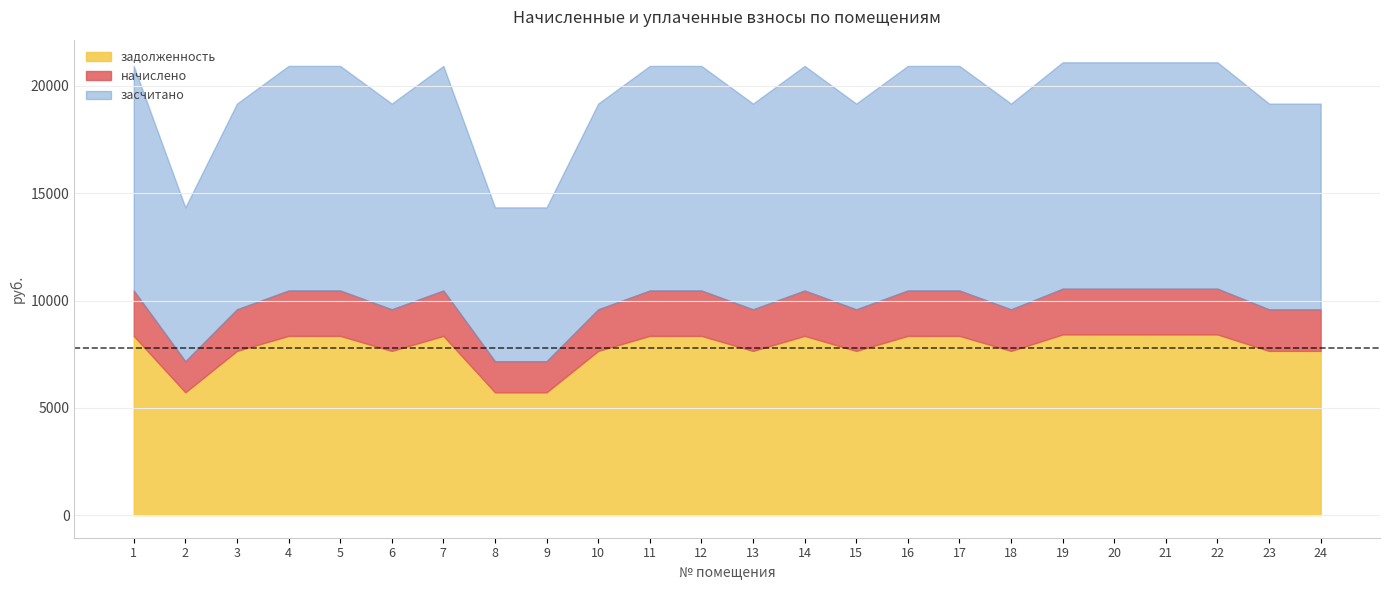

What is the total value across all series at 20?

21100.6